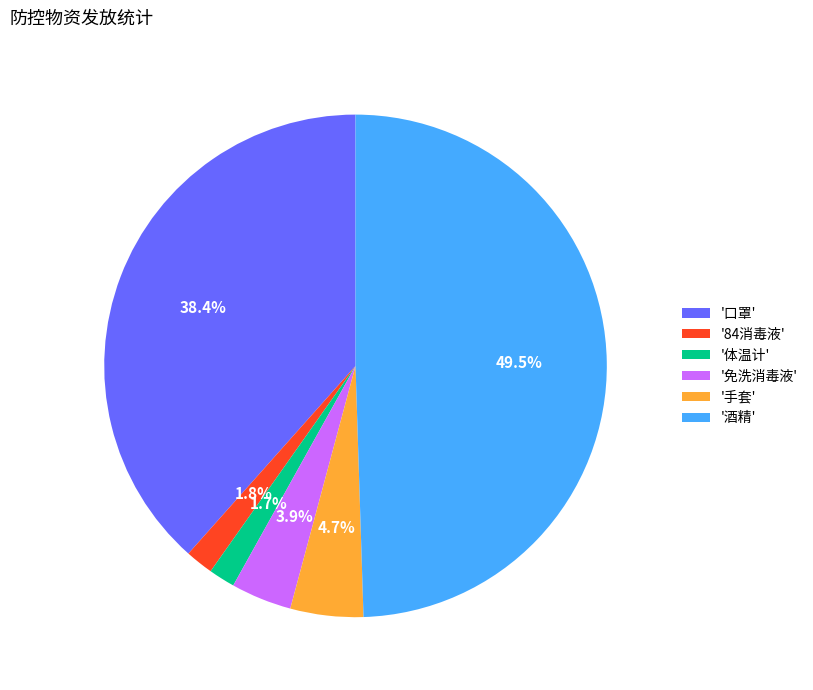

What is the total percentage of '手套' and '84消毒液'?

6.5%